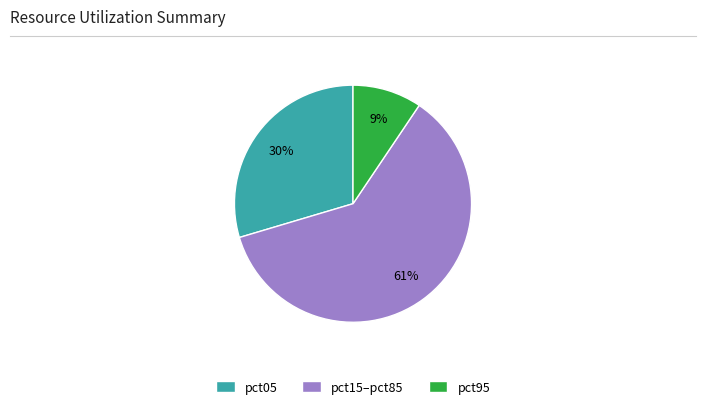

Combined, do pct05 and pct15–pct85 account for over 50%?

Yes